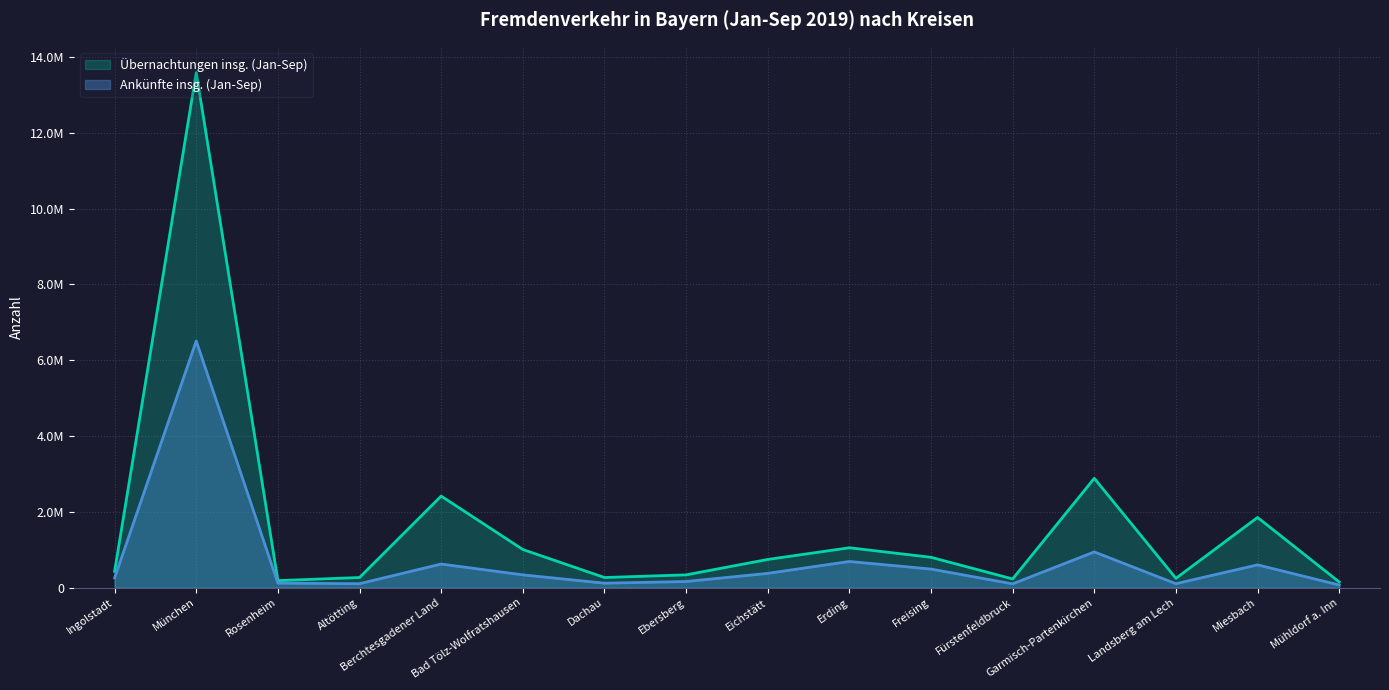

How many lines are shown in the chart?

2